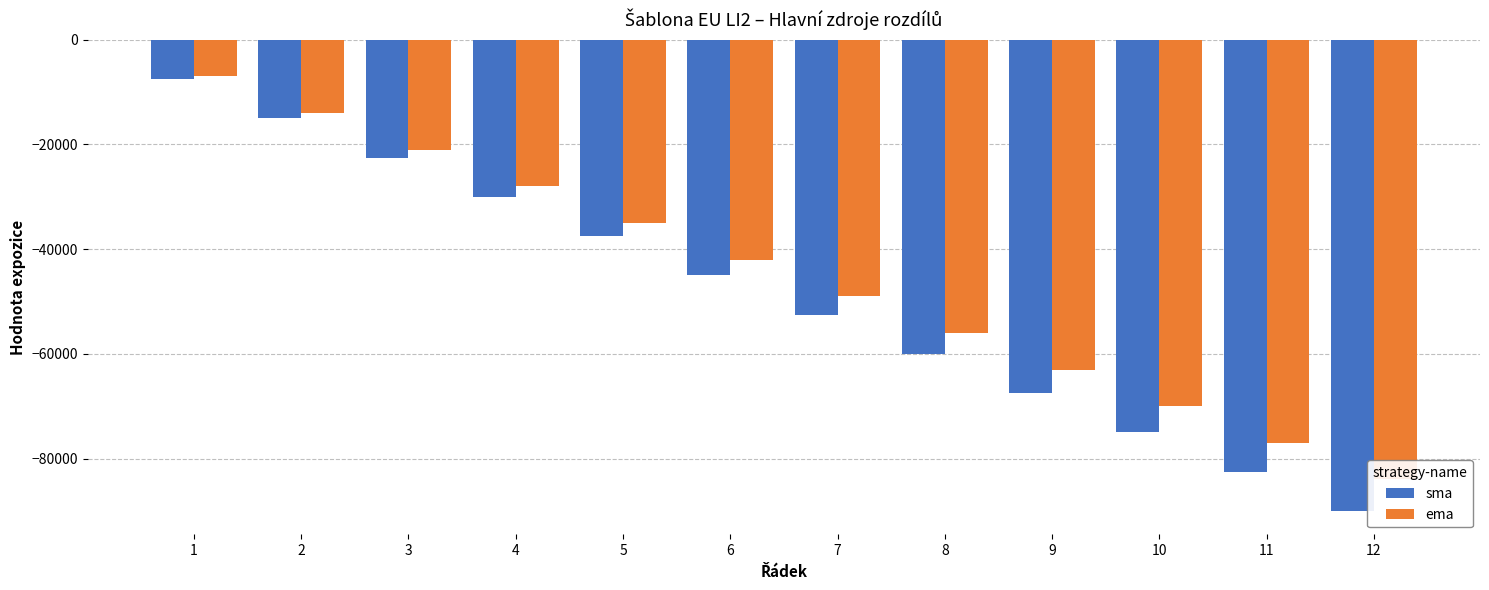

What is the average value of the sma series?

-48750